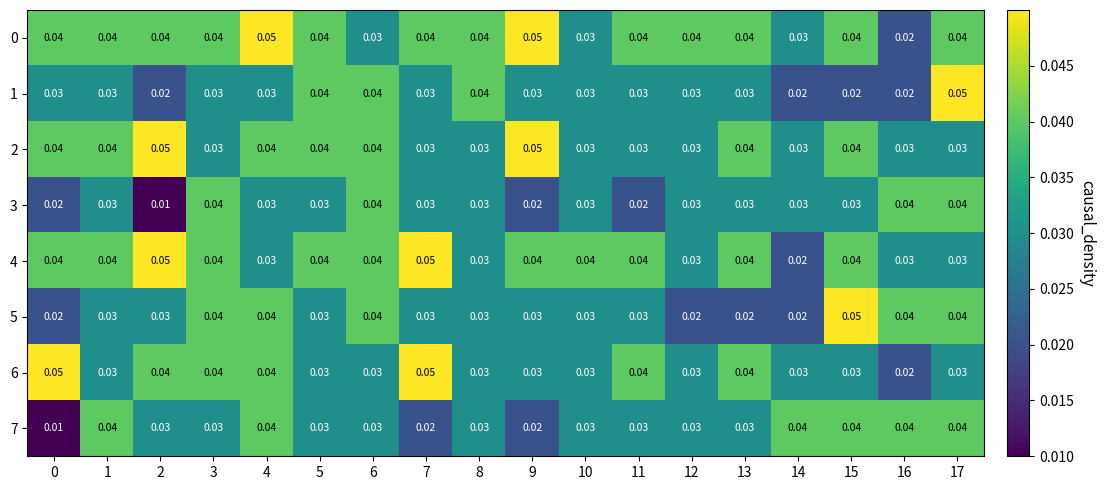

Which label corresponds to the smallest value in the chart?

2